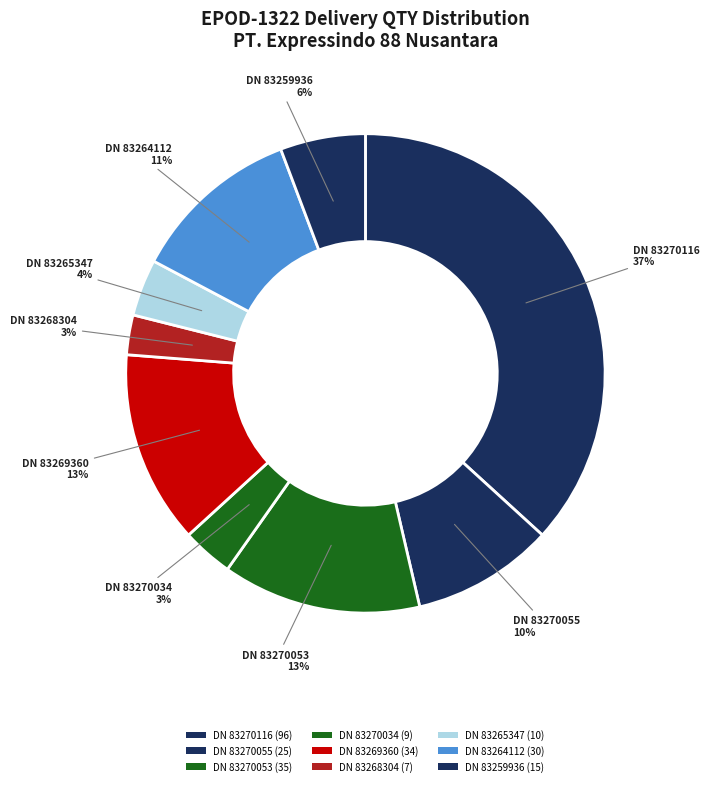

How many slices are in this pie chart?

9